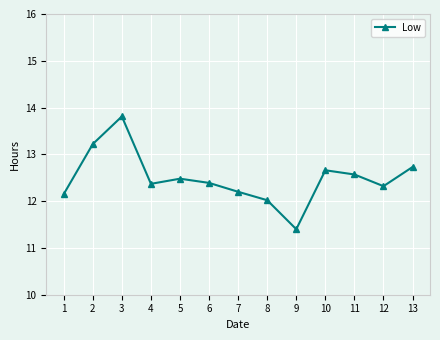

What is the difference between the values at 10 and 2?

0.6